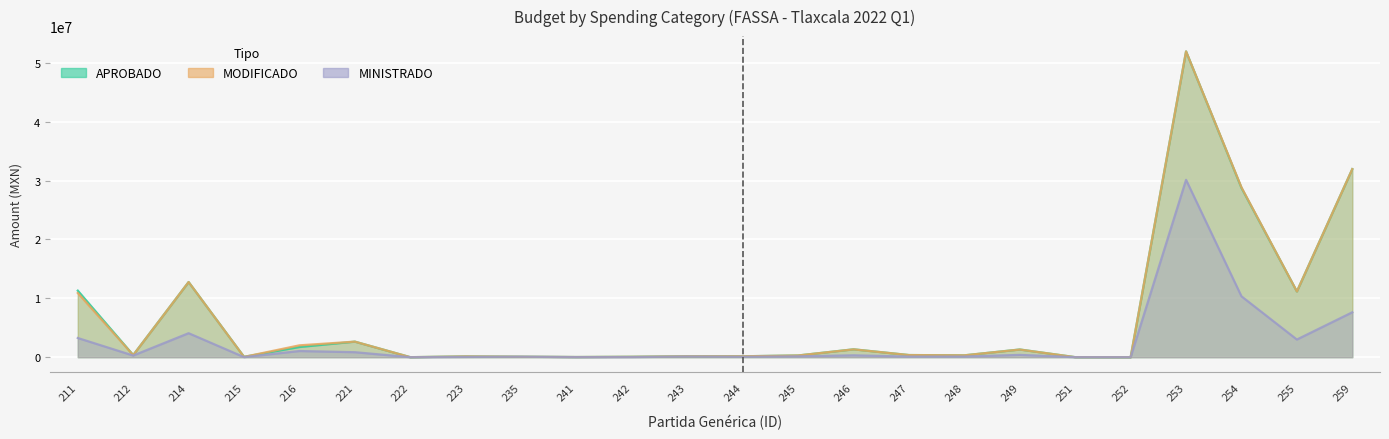

Which has a higher value, 251 or 245?

245